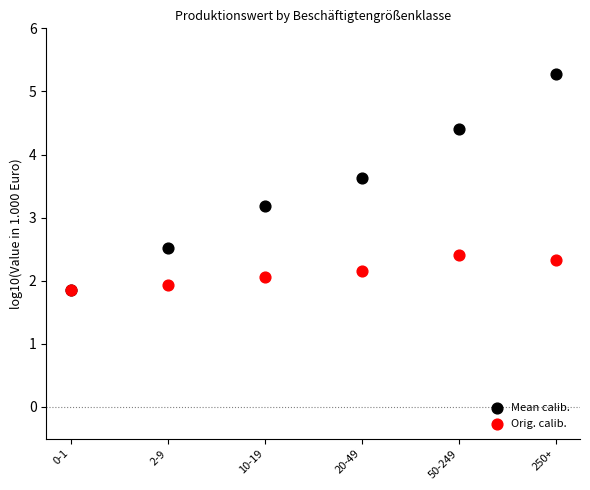

What are all the series names shown in the legend?

Mean calib., Orig. calib.